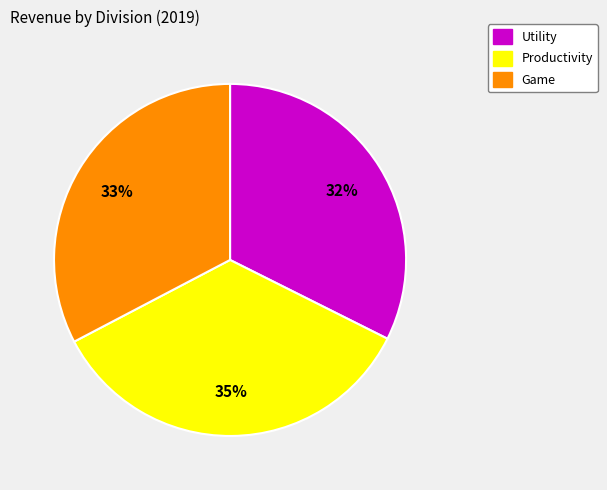

Is it true that Productivity is 24% of the pie?

False